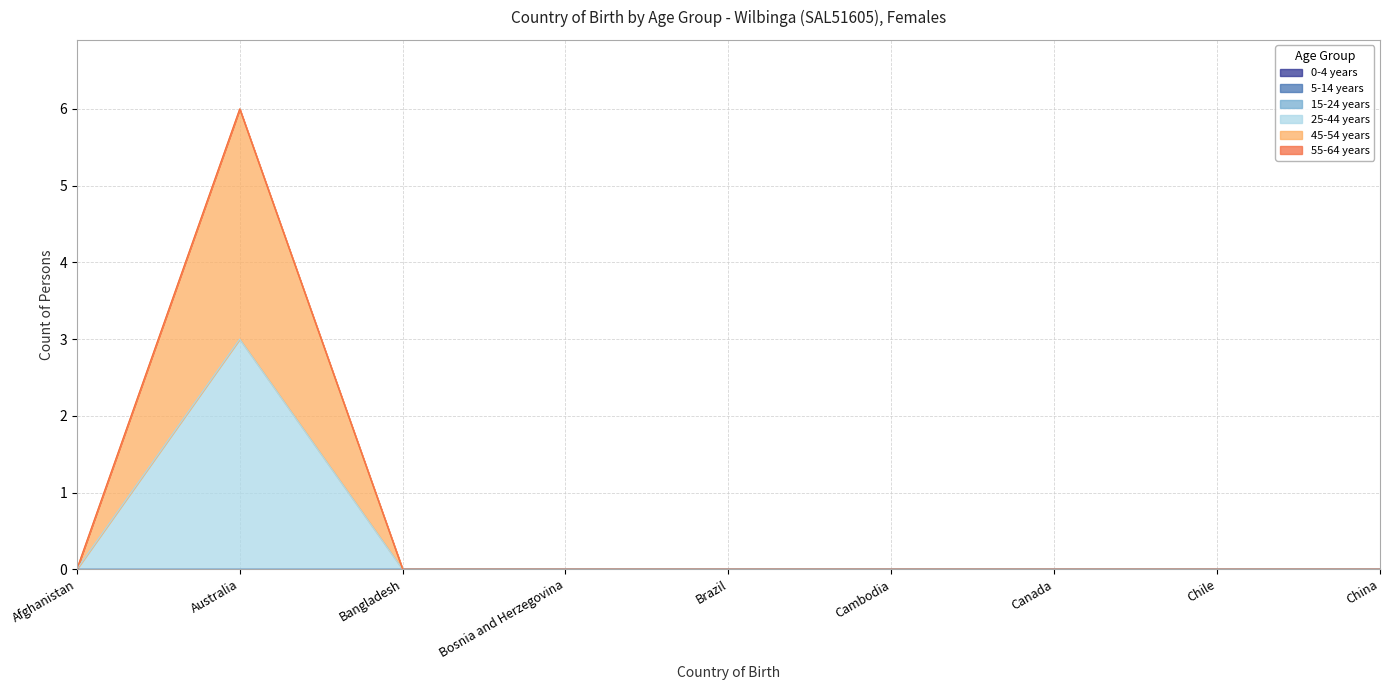

Reading left to right, extract all data points from this chart.

0-4 years: Afghanistan=0	Australia=0	Bangladesh=0	Bosnia and Herzegovina=0	Brazil=0	Cambodia=0	Canada=0	Chile=0	China=0
5-14 years: Afghanistan=0	Australia=0	Bangladesh=0	Bosnia and Herzegovina=0	Brazil=0	Cambodia=0	Canada=0	Chile=0	China=0
15-24 years: Afghanistan=0	Australia=0	Bangladesh=0	Bosnia and Herzegovina=0	Brazil=0	Cambodia=0	Canada=0	Chile=0	China=0
25-44 years: Afghanistan=0	Australia=3	Bangladesh=0	Bosnia and Herzegovina=0	Brazil=0	Cambodia=0	Canada=0	Chile=0	China=0
45-54 years: Afghanistan=0	Australia=3	Bangladesh=0	Bosnia and Herzegovina=0	Brazil=0	Cambodia=0	Canada=0	Chile=0	China=0
55-64 years: Afghanistan=0	Australia=0	Bangladesh=0	Bosnia and Herzegovina=0	Brazil=0	Cambodia=0	Canada=0	Chile=0	China=0